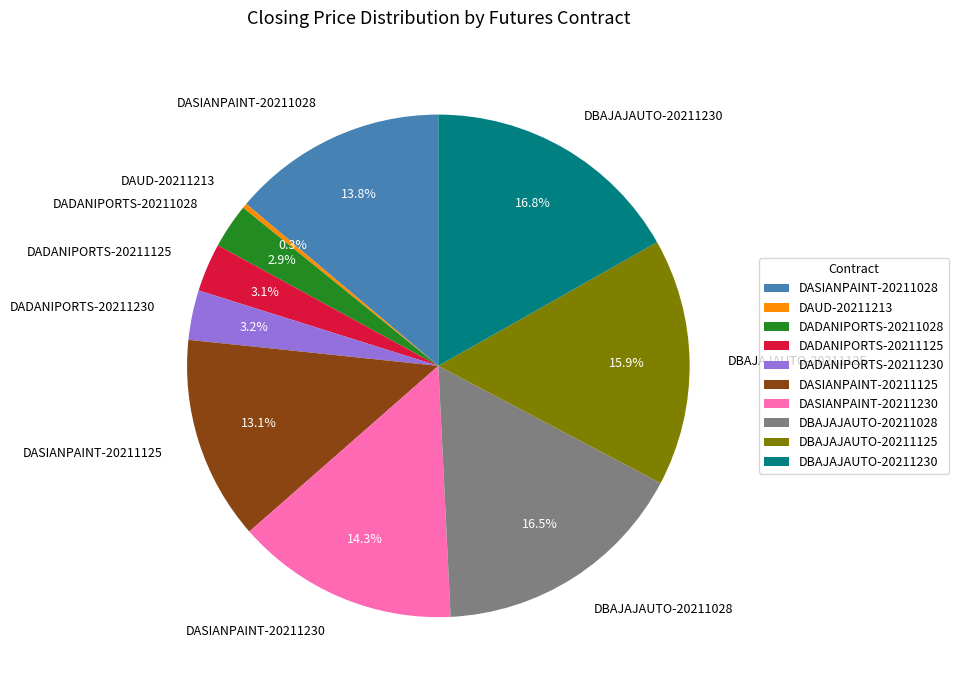

Combined, what portion of the pie is DBAJAJAUTO-20211028 and DAUD-20211213?

16.8%